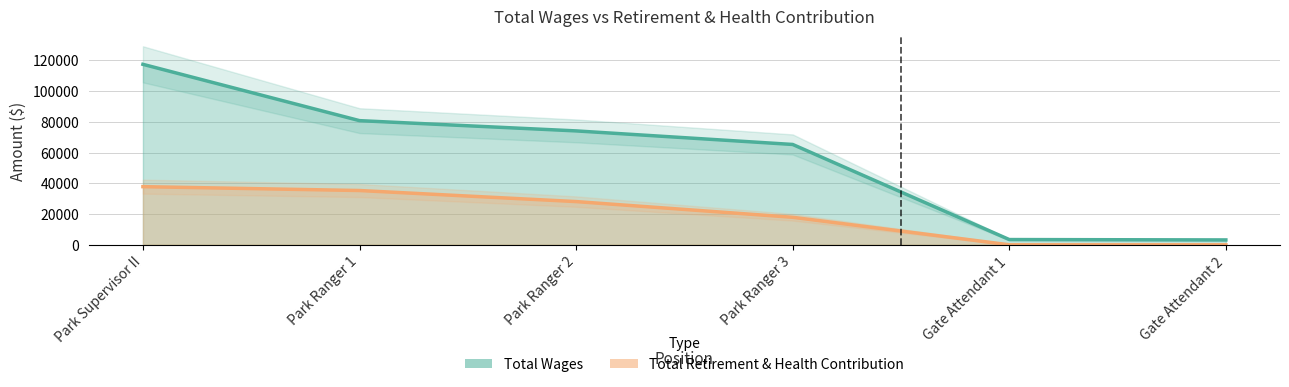

How many values in the Total Retirement & Health Contribution series exceed 28107?

2